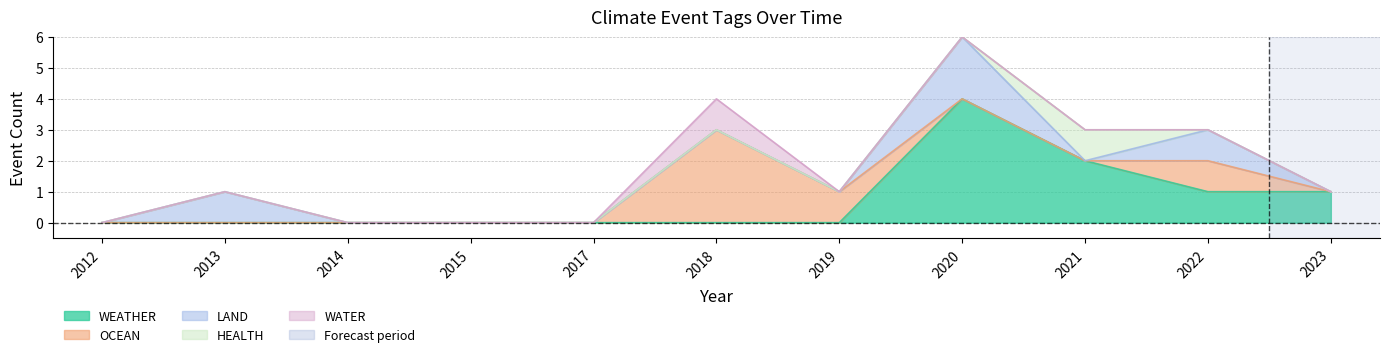

Reading left to right, extract all data points from this chart.

WEATHER: 2012=0	2013=0	2014=0	2015=0	2017=0	2018=0	2019=0	2020=4	2021=2	2022=1	2023=1
OCEAN: 2012=0	2013=0	2014=0	2015=0	2017=0	2018=3	2019=1	2020=0	2021=0	2022=1	2023=0
LAND: 2012=0	2013=1	2014=0	2015=0	2017=0	2018=0	2019=0	2020=2	2021=0	2022=1	2023=0
HEALTH: 2012=0	2013=0	2014=0	2015=0	2017=0	2018=0	2019=0	2020=0	2021=1	2022=0	2023=0
WATER: 2012=0	2013=0	2014=0	2015=0	2017=0	2018=1	2019=0	2020=0	2021=0	2022=0	2023=0